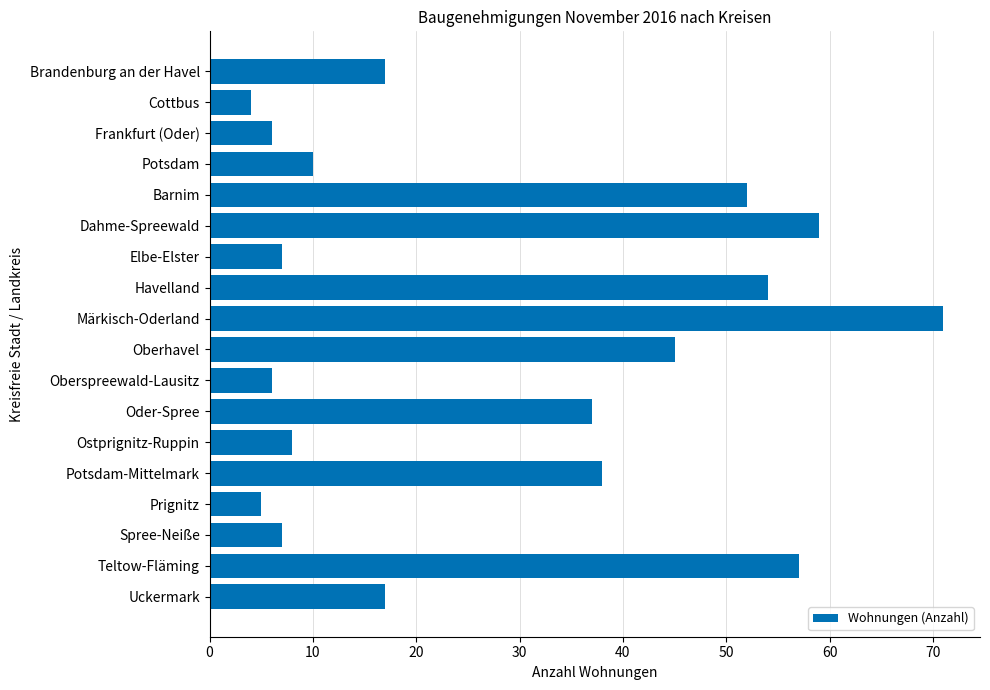

Reading bottom to top, list all the values displayed in this chart.

Uckermark=17	Teltow-Fläming=57	Spree-Neiße=7	Prignitz=5	Potsdam-Mittelmark=38	Ostprignitz-Ruppin=8	Oder-Spree=37	Oberspreewald-Lausitz=6	Oberhavel=45	Märkisch-Oderland=71	Havelland=54	Elbe-Elster=7	Dahme-Spreewald=59	Barnim=52	Potsdam=10	Frankfurt (Oder)=6	Cottbus=4	Brandenburg an der Havel=17